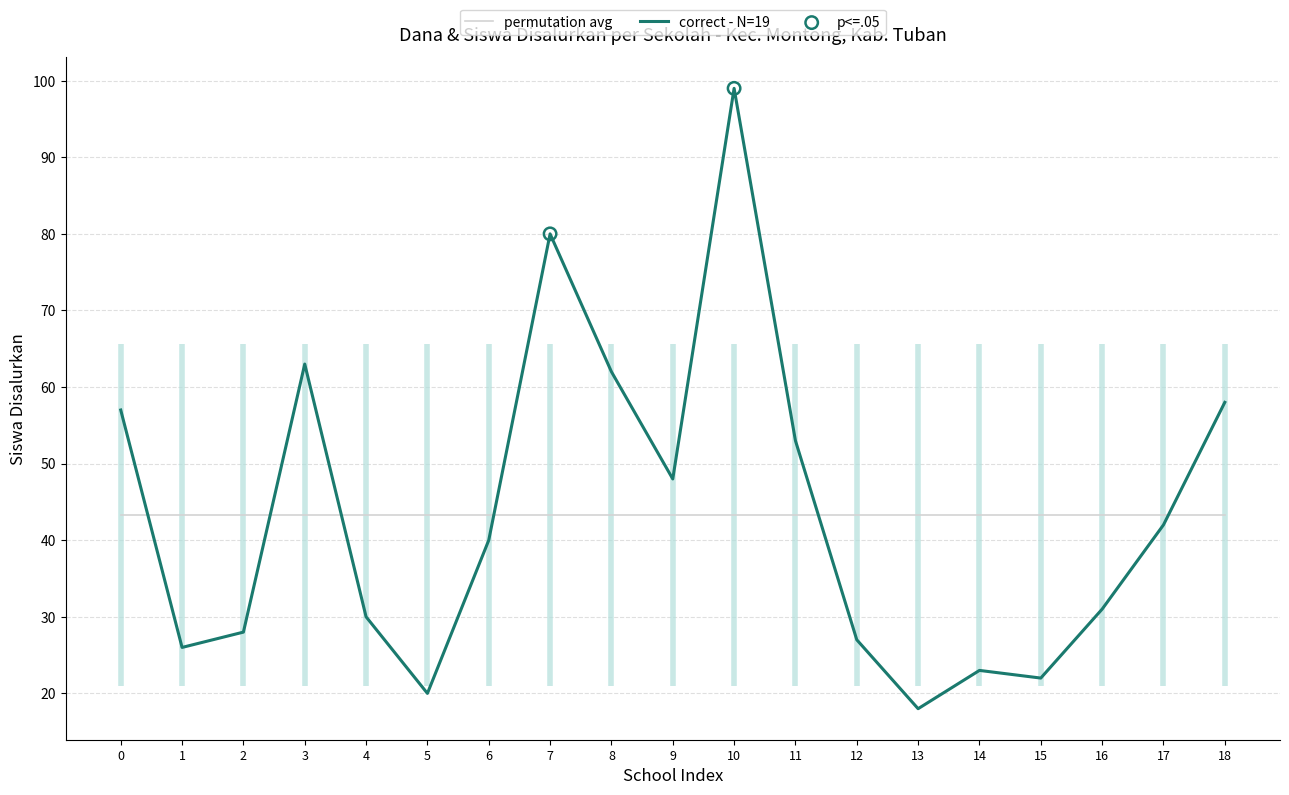

Which category has the lowest value in the correct - N=19 series?

13